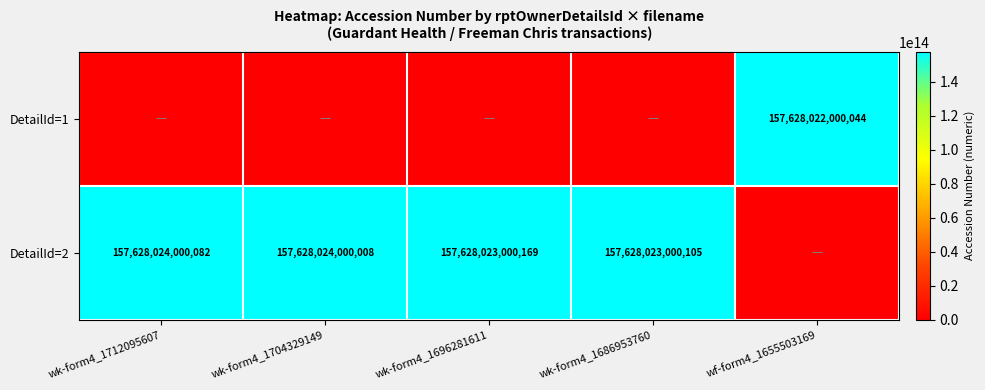

What is the difference between the highest and lowest values at wk-form4_1712095607?

157628024000082